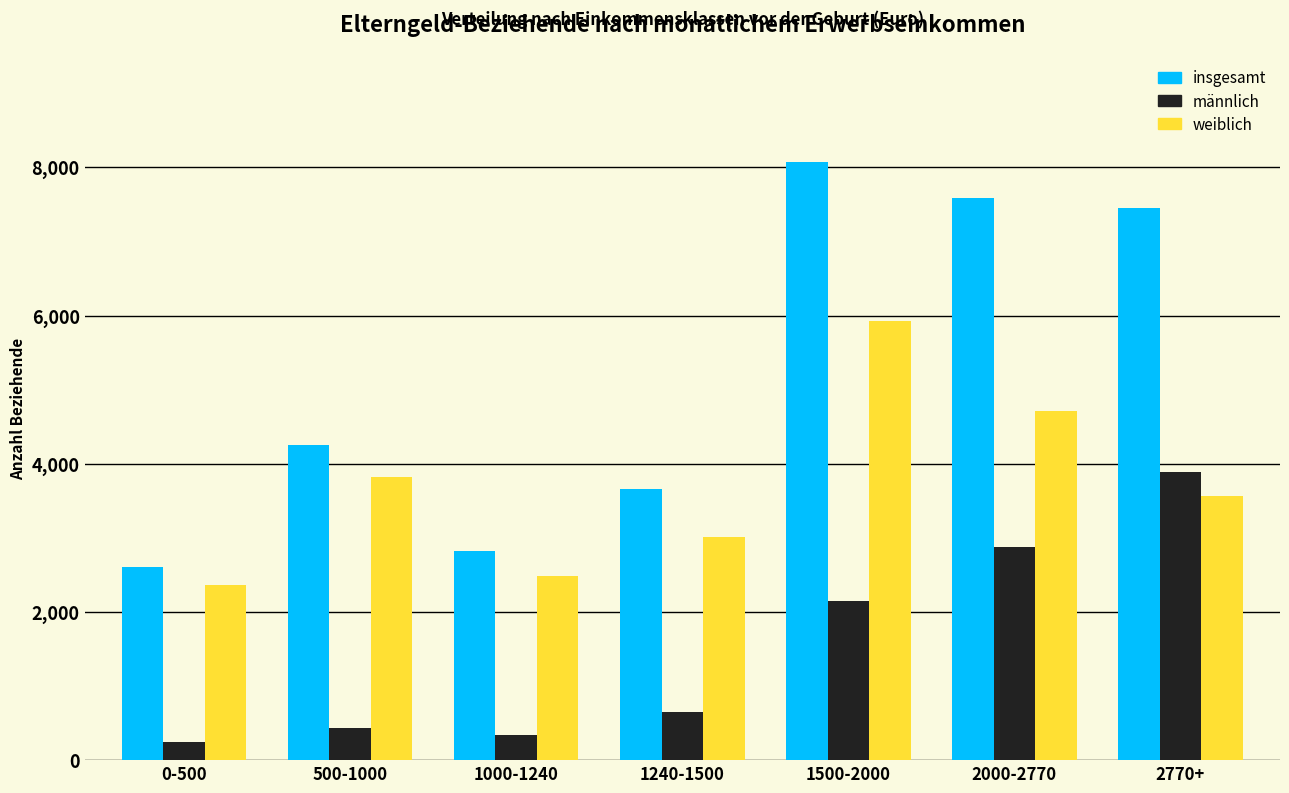

Reading left to right, transcribe all the data shown in this chart.

insgesamt: 2607	4250	2819	3660	8074	7586	7453
männlich: 246	431	335	650	2143	2879	3889
weiblich: 2361	3819	2484	3010	5931	4707	3564